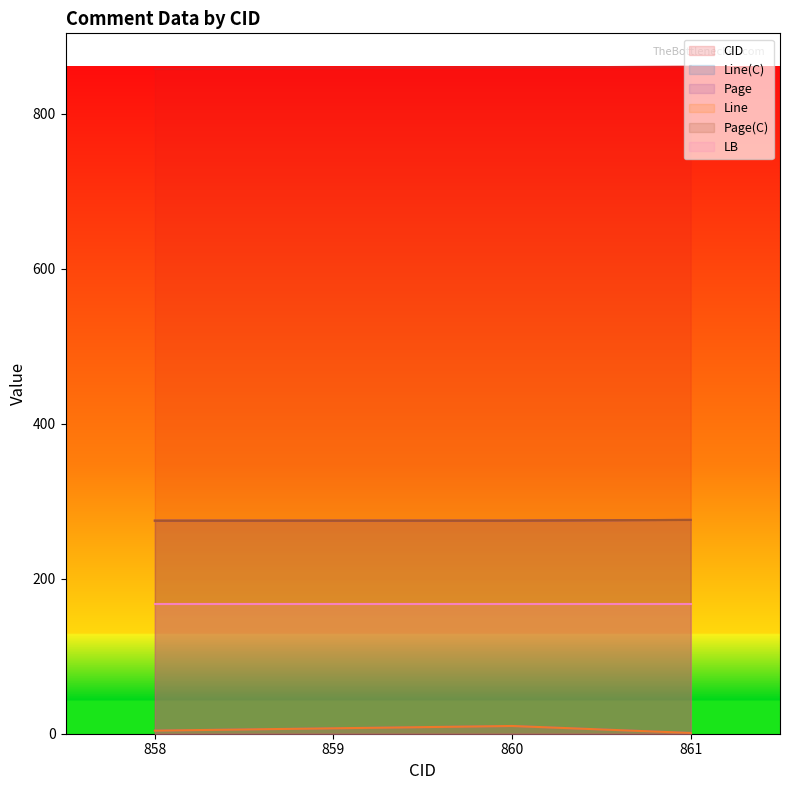

What is the spread (max minus min) of values at 859?

852.0